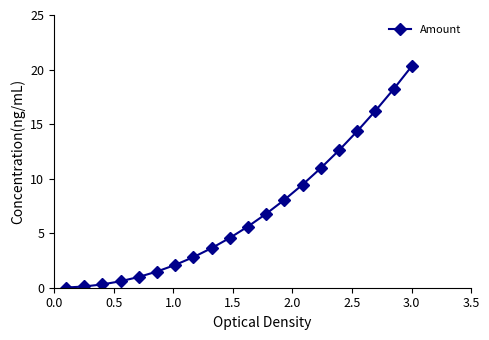

What is the difference between the maximum and minimum values?

20.3